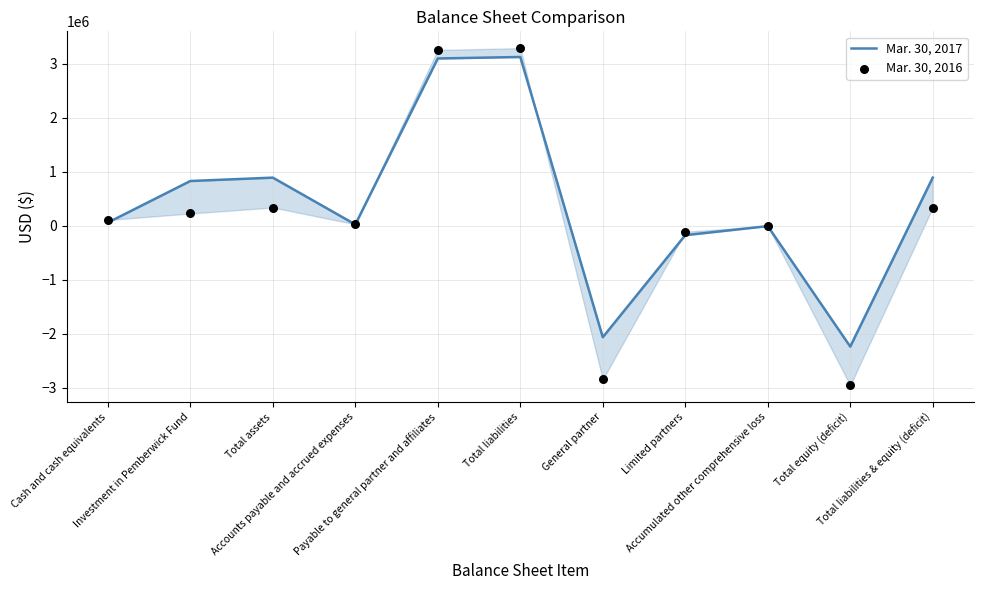

At how many categories does at least one series exceed 53835?

6